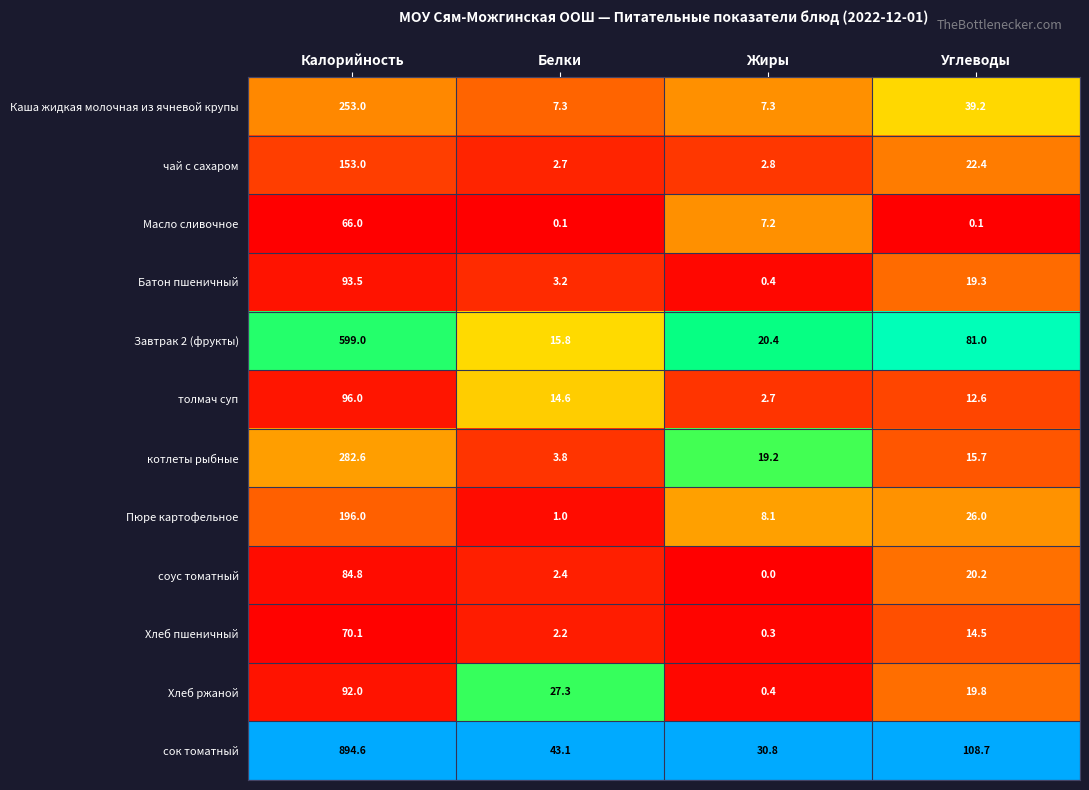

How many data points does each series have?

4